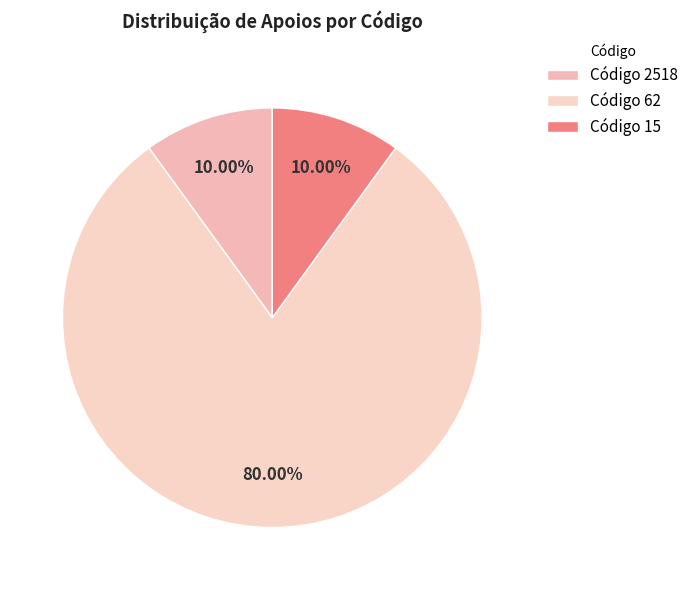

Count the number of slices in the pie.

3